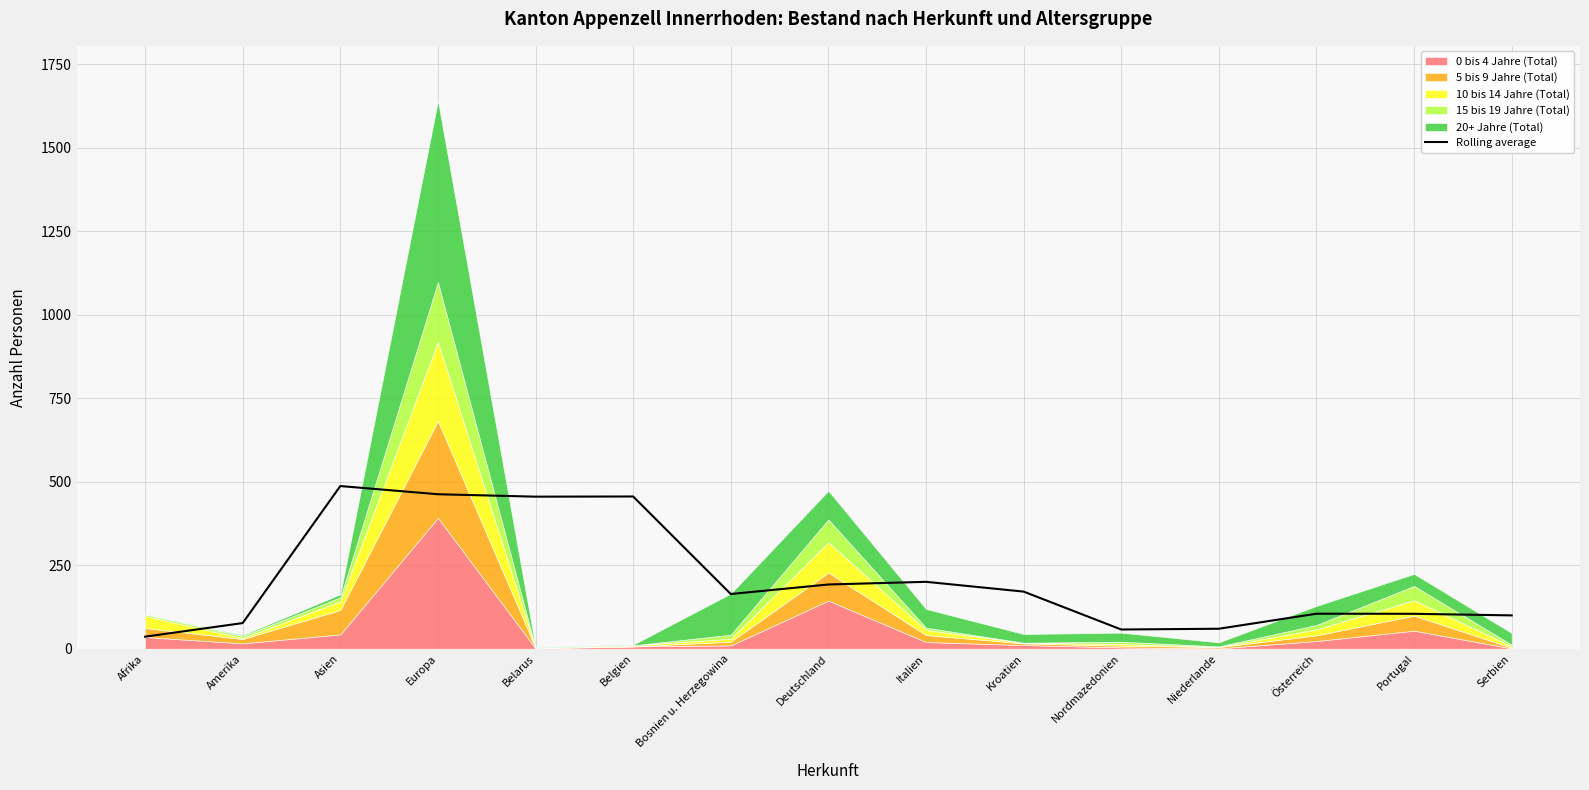

Which has a higher value, Bosnien u. Herzegowina or Nordmazedonien?

Bosnien u. Herzegowina